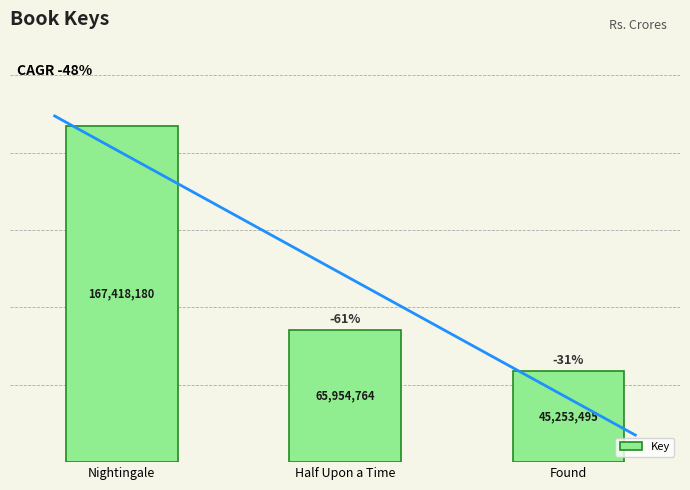

Count the number of categories in the chart.

3